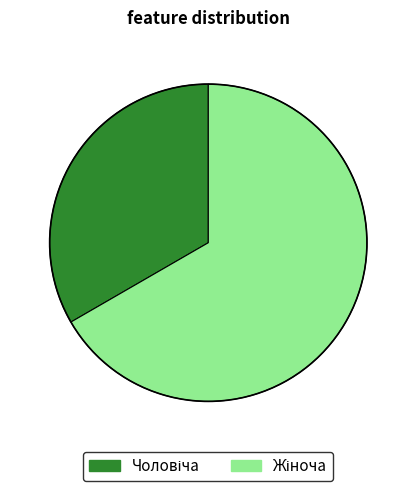

Is there a majority slice in this chart?

Yes